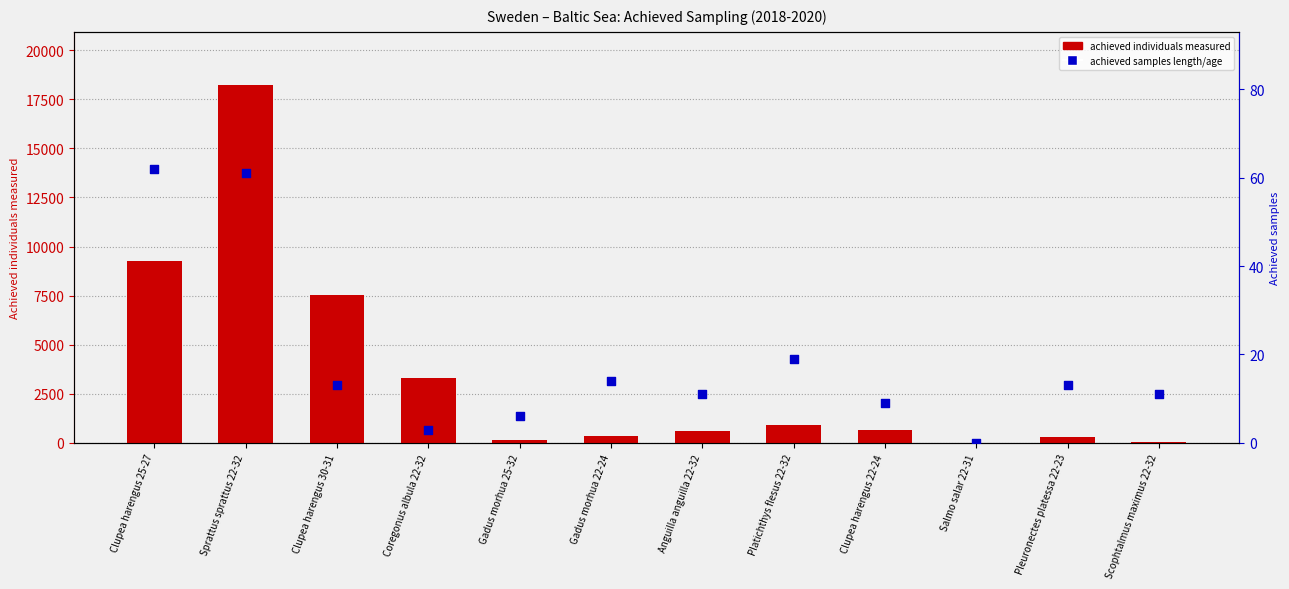

What is the total value across all series at Clupea harengus 30-31?

7524